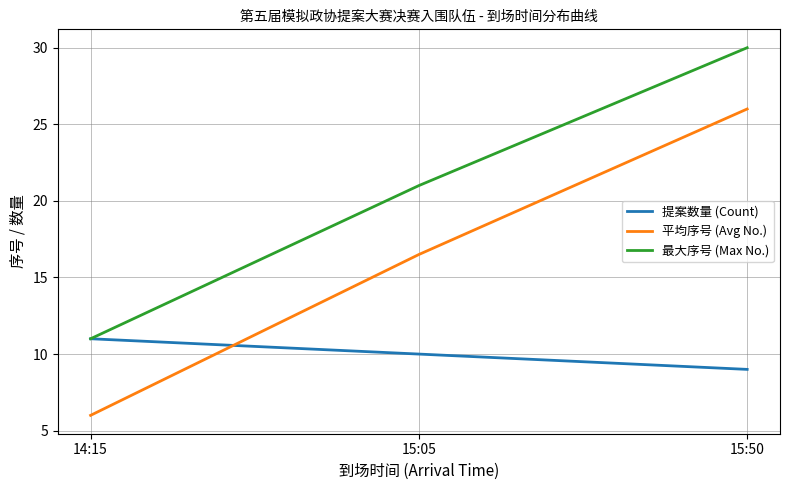

Is it true that 提案数量 (Count) equals 14.8 at 15:05?

False